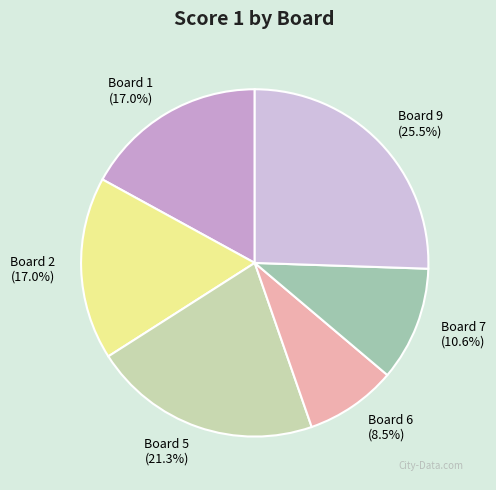

To the nearest percent, what is the average slice percentage?

17%